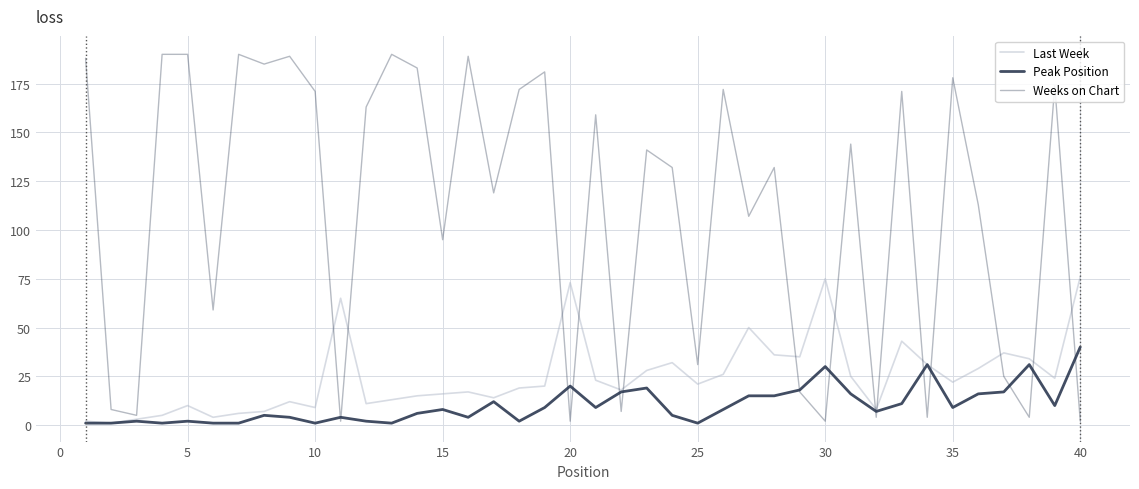

What is the difference between the maximum and minimum values in the Peak Position series?

39